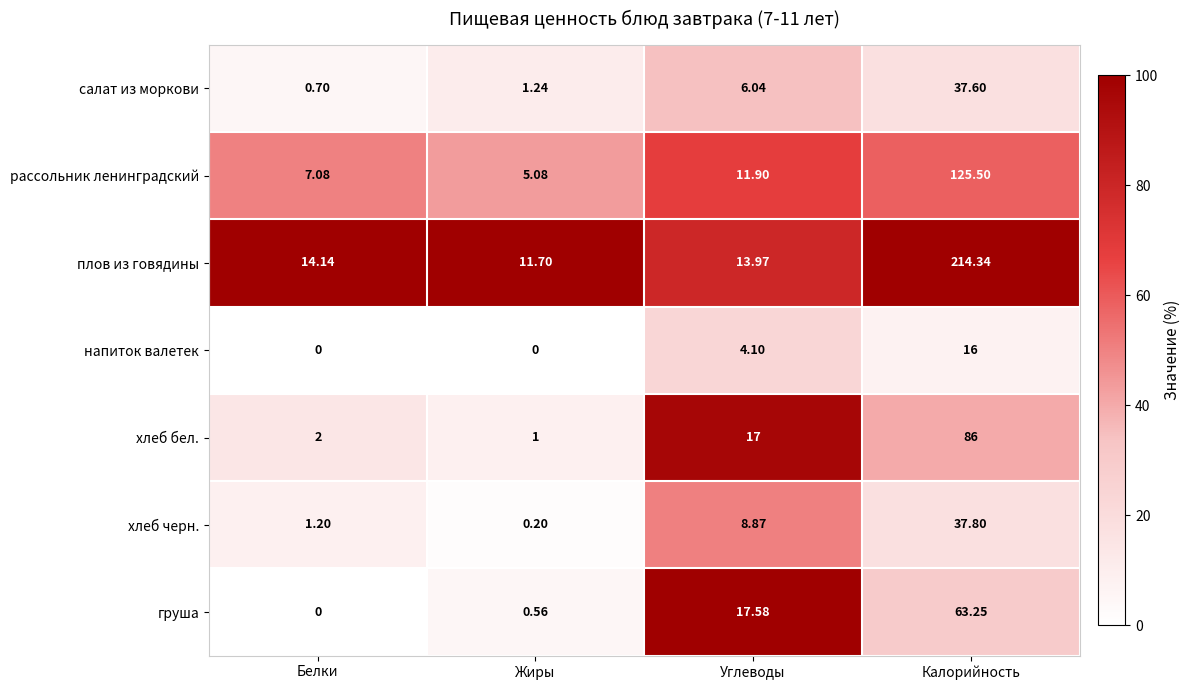

What is the difference between the highest and lowest values at Углеводы?

13.5